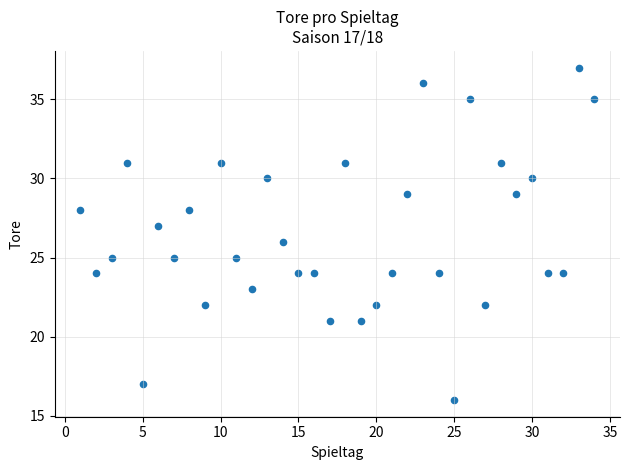

What is the range of X values (max minus min)?

33